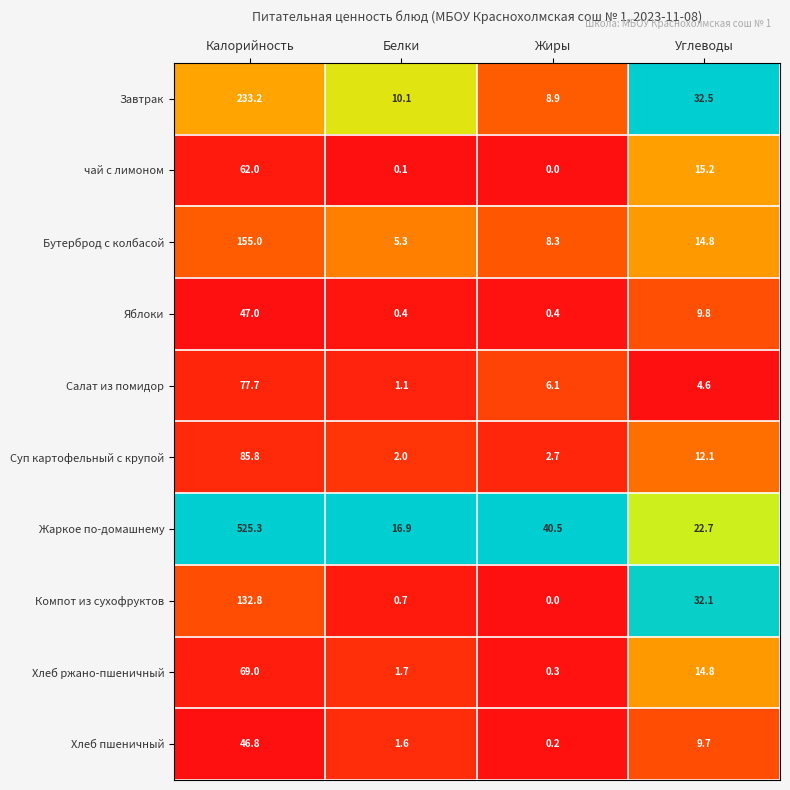

The value of Жаркое по-домашнему at Калорийность is 768.7. True or false?

False